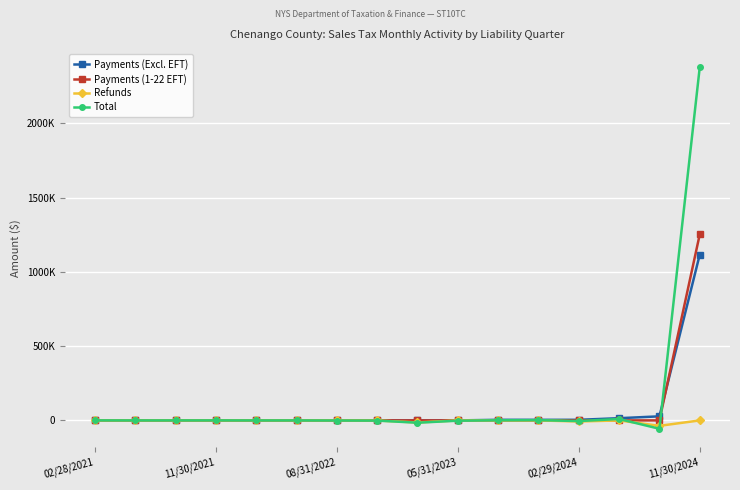

What is the greatest value displayed?

2377549.6